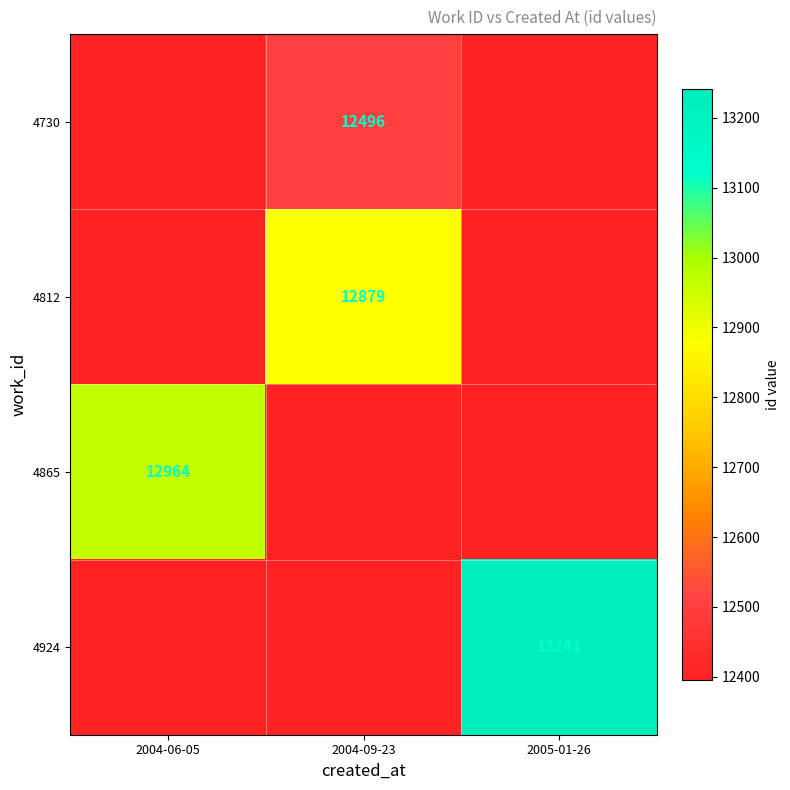

How many data points does each series have?

3